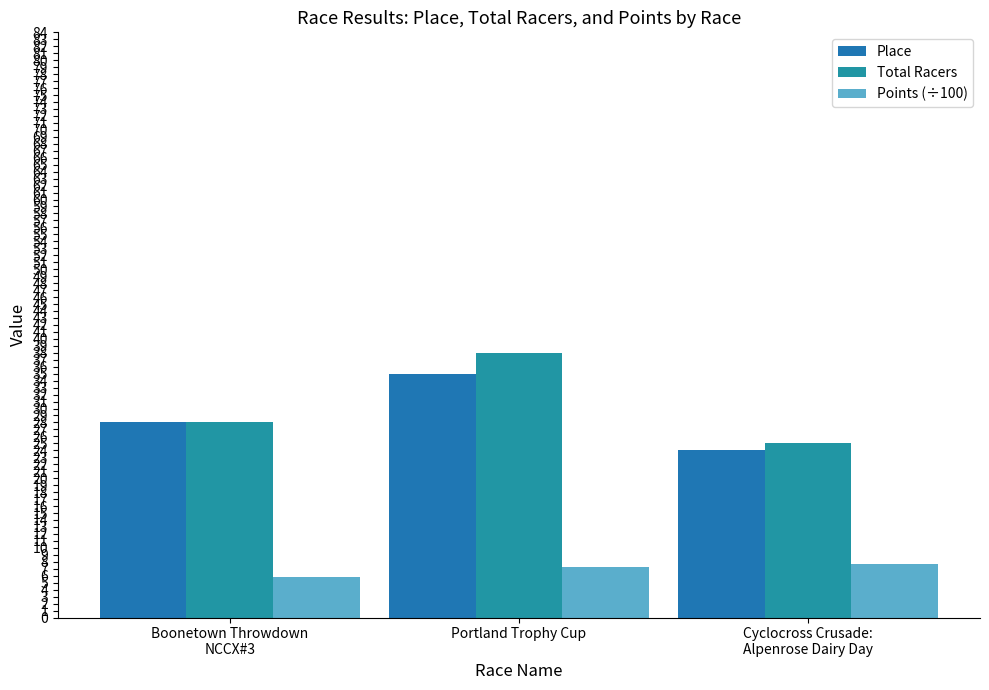

The value of Total Racers at Portland Trophy Cup is 38.0. True or false?

True